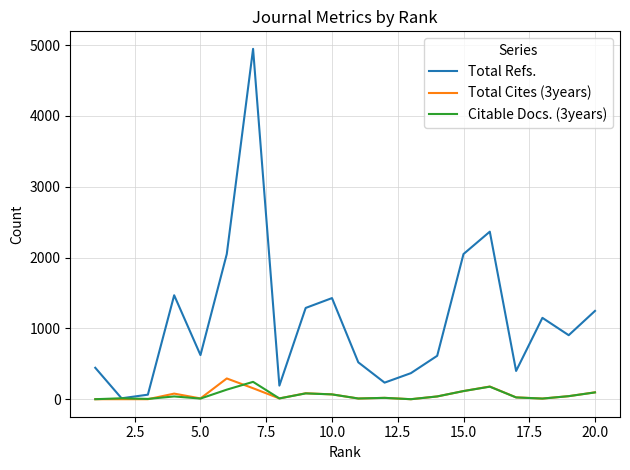

What is the greatest value displayed?

4948